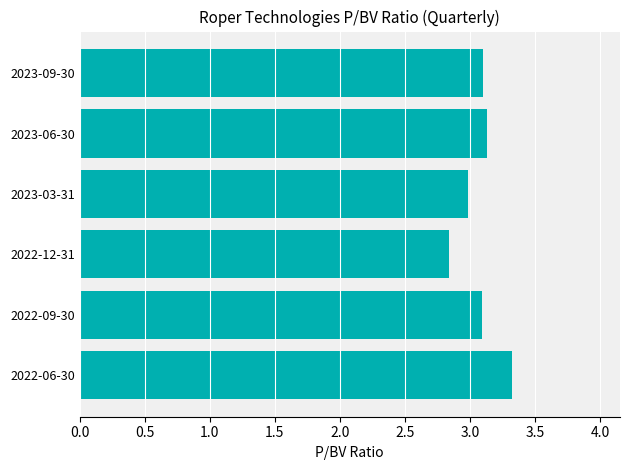

How many values are below 3?

2